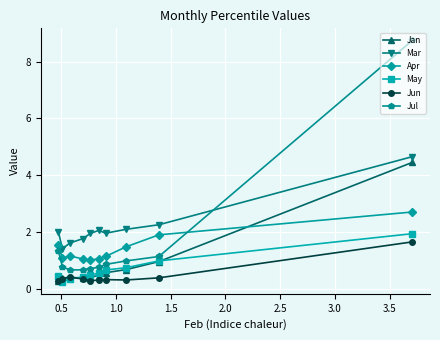

What is the value of the Jan point at the 9th from the left?

1.0